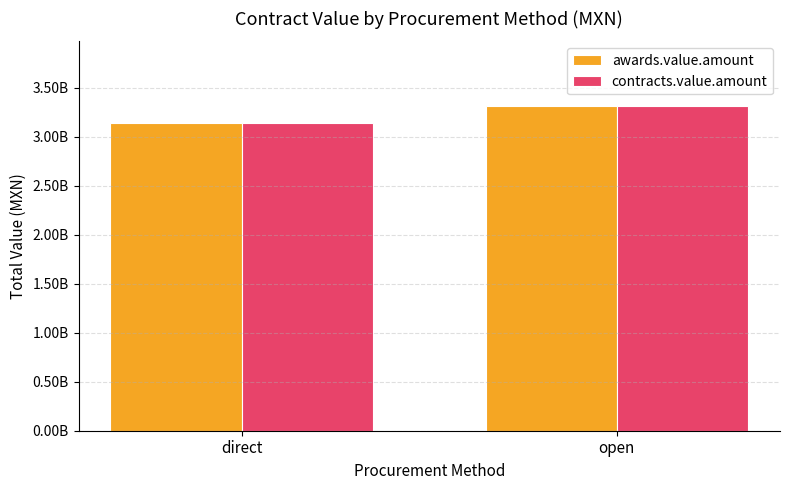

Read the contracts.value.amount value at open.

3309539246.7